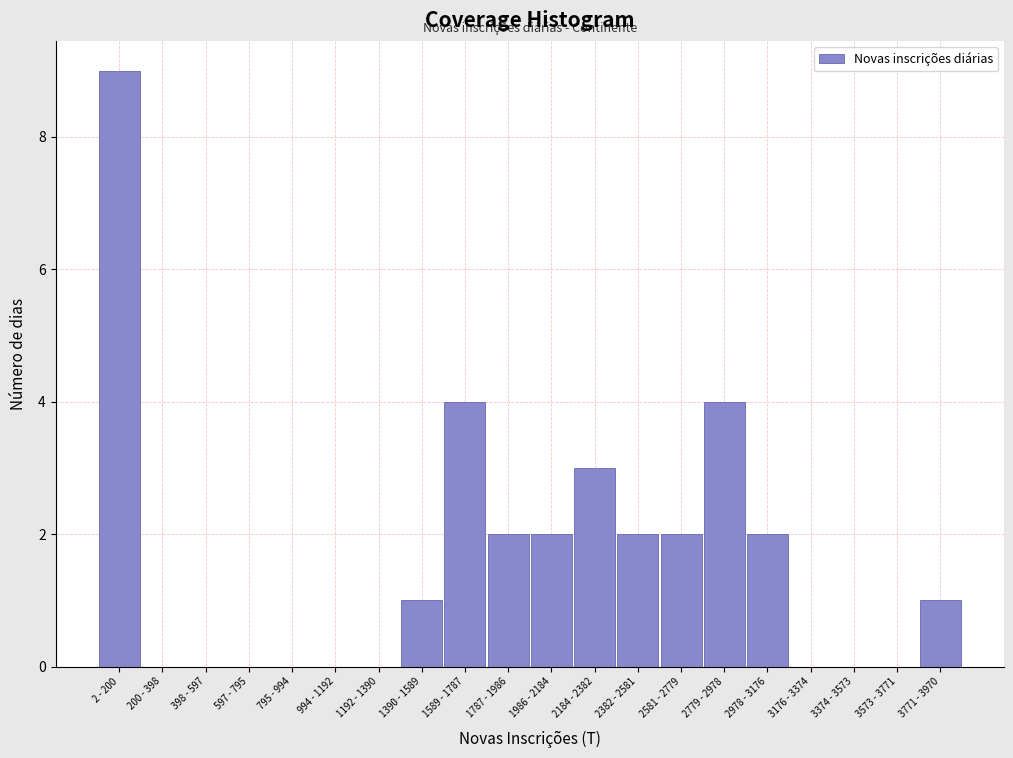

Reading left to right, list all the values displayed in this chart.

2 - 200=9	200 - 398=0	398 - 597=0	597 - 795=0	795 - 994=0	994 - 1192=0	1192 - 1390=0	1390 - 1589=1	1589 - 1787=4	1787 - 1986=2	1986 - 2184=2	2184 - 2382=3	2382 - 2581=2	2581 - 2779=2	2779 - 2978=4	2978 - 3176=2	3176 - 3374=0	3374 - 3573=0	3573 - 3771=0	3771 - 3970=1